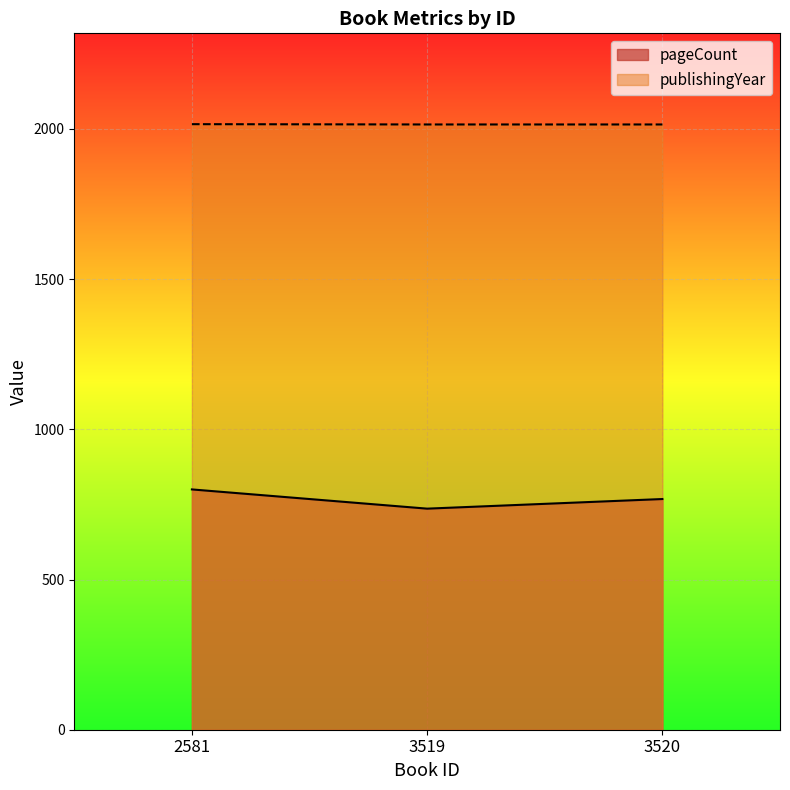

True or false: pageCount has a value of 444 at 2581.

False